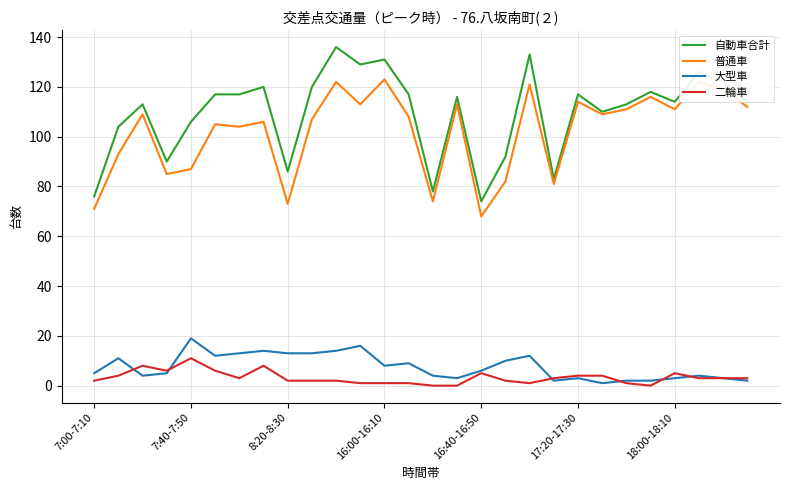

Count the number of categories in the chart.

28